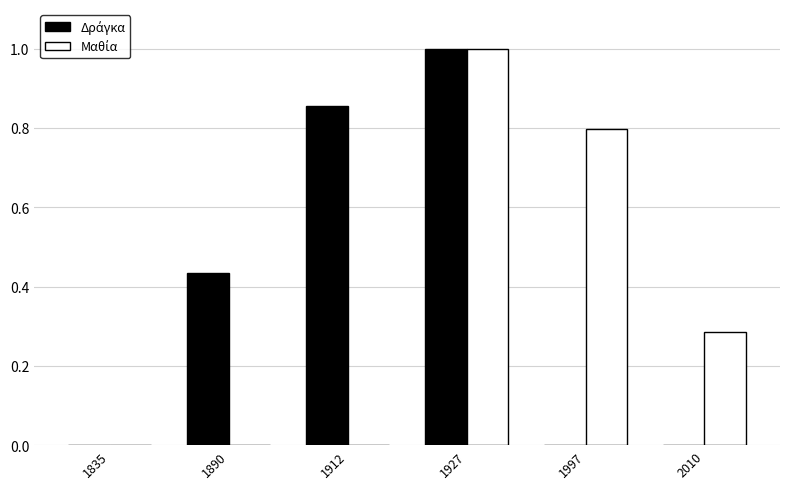

Count the number of data series in this chart.

2